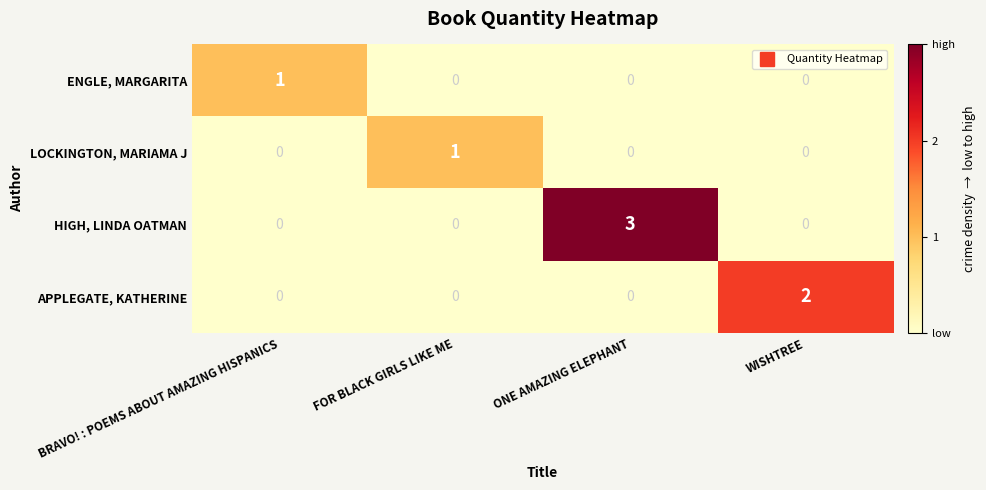

Count the ENGLE, MARGARITA values in the range 0 to 1.

4